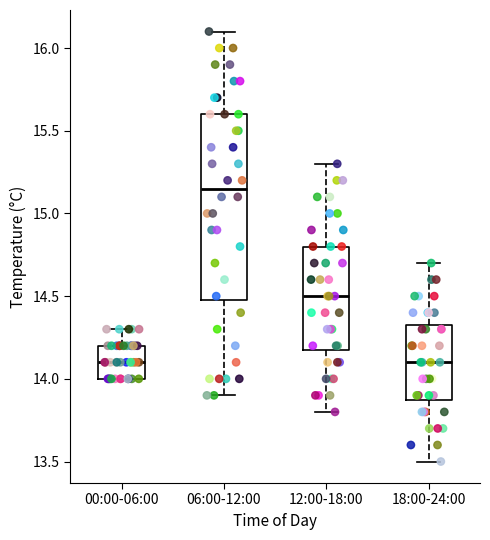

Comparing the boxes themselves (not the whiskers), which one is the tallest?

06:00-12:00